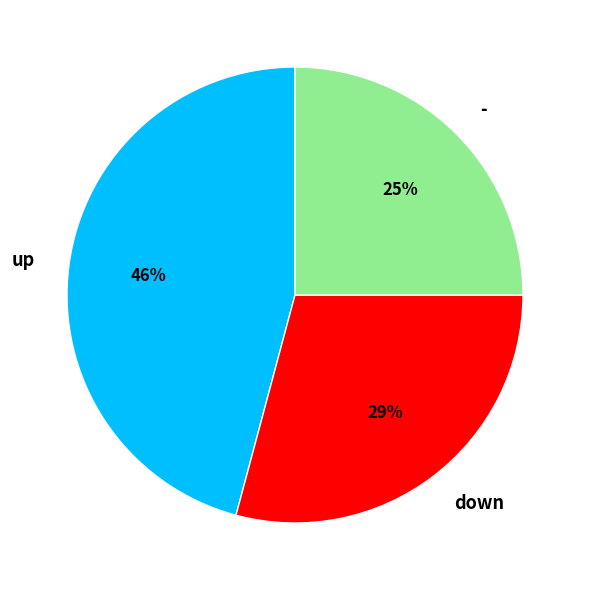

Rank the categories by value from lowest to highest.

-, down, up